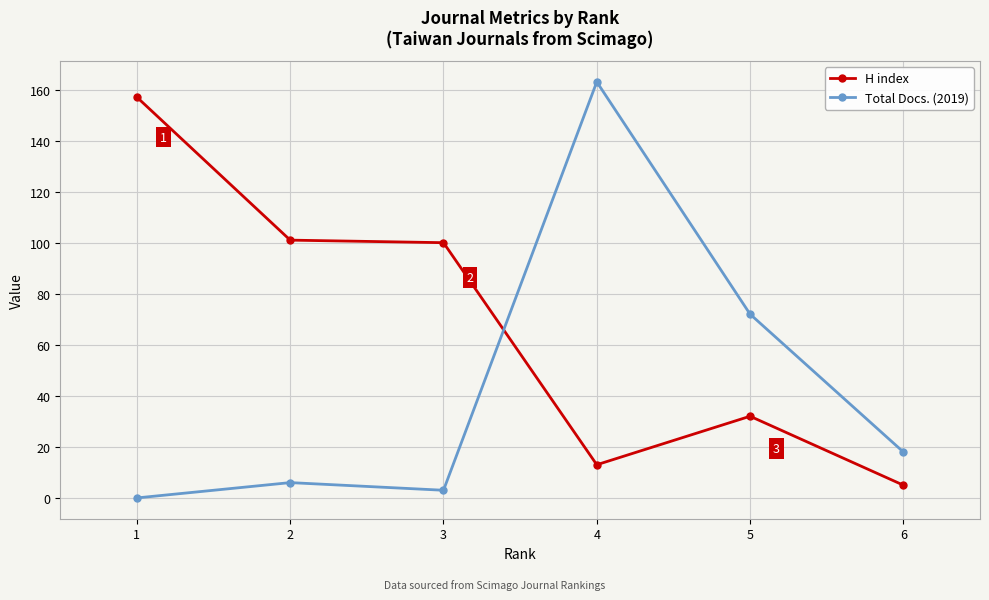

Reading left to right, list all the values displayed in this chart.

H index: 1=157	2=101	3=100	4=13	5=32	6=5
Total Docs. (2019): 1=0	2=6	3=3	4=163	5=72	6=18